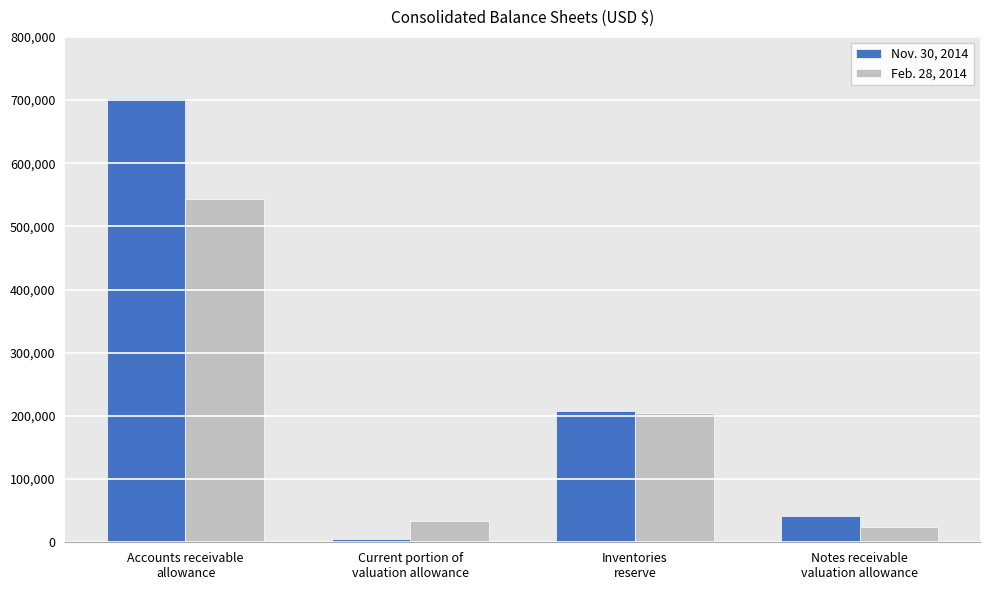

Reading left to right, extract all data points from this chart.

Nov. 30, 2014: 702994	5962	207186	41300
Feb. 28, 2014: 543683	33047	204068	24200